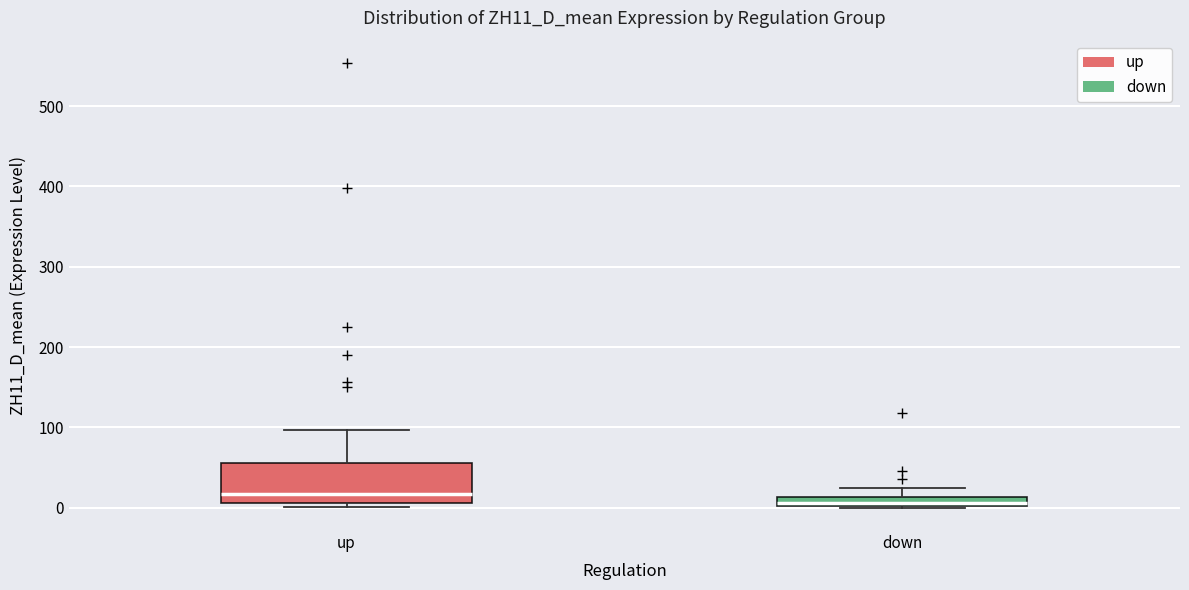

Comparing the boxes themselves (not the whiskers), which one is the tallest?

up